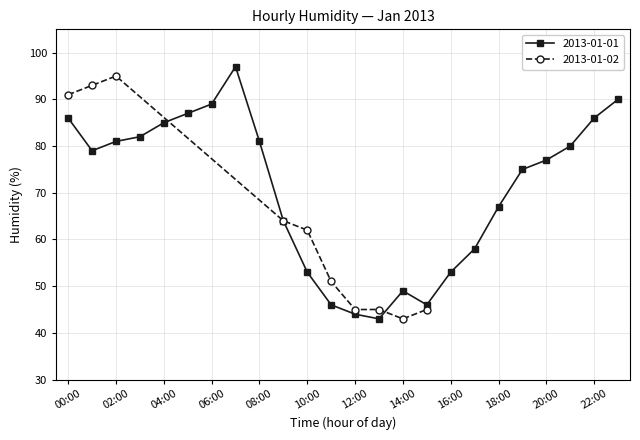

How many data points are above 75?

16